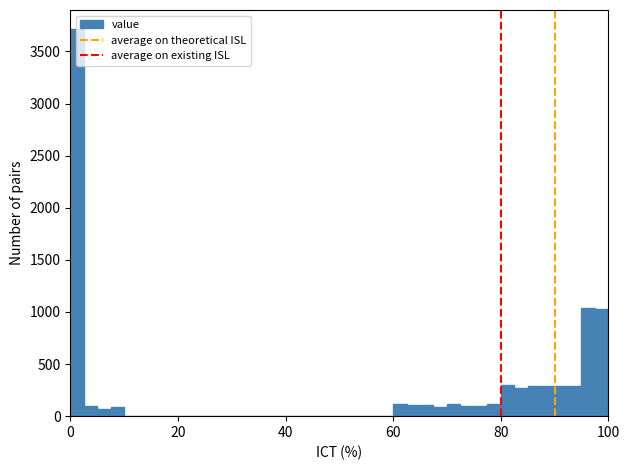

Read against the x-axis, roughly where is the centre of the tallest bar?

2